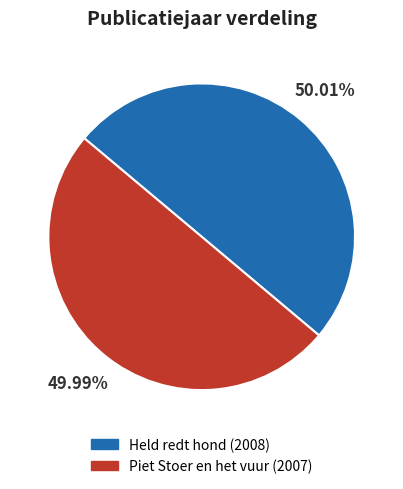

Approximately how many times larger is the value at Held redt hond compared to Piet Stoer en het vuur?

1.0